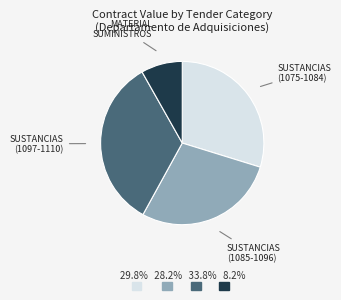

Which slice is the smallest?

MATERIAL SUMINISTROS